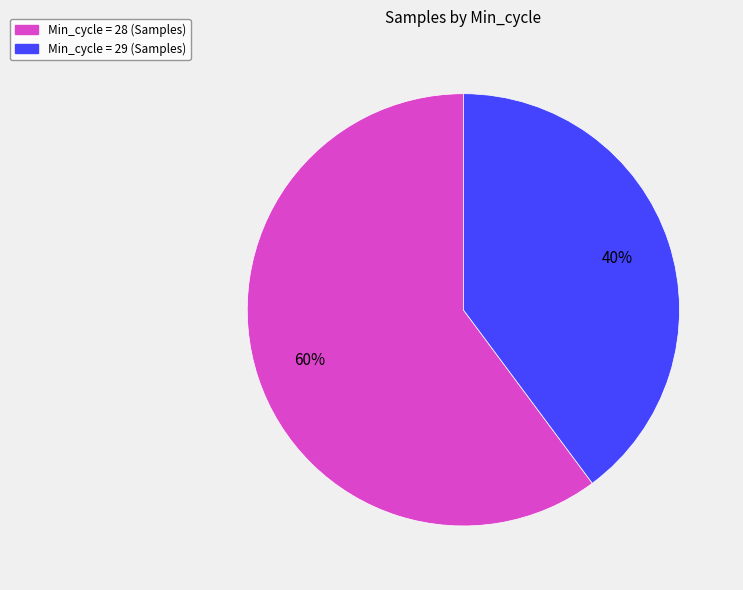

To the nearest percent, what is the difference between the largest and smallest slice percentages?

20%